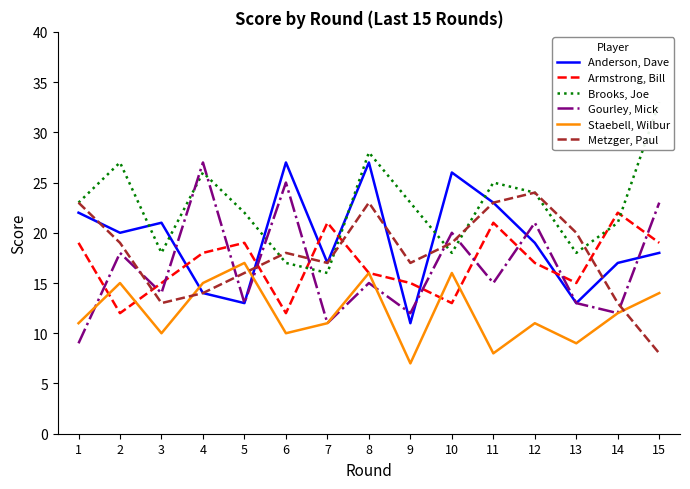

What is the spread (max minus min) of values at 10?

13